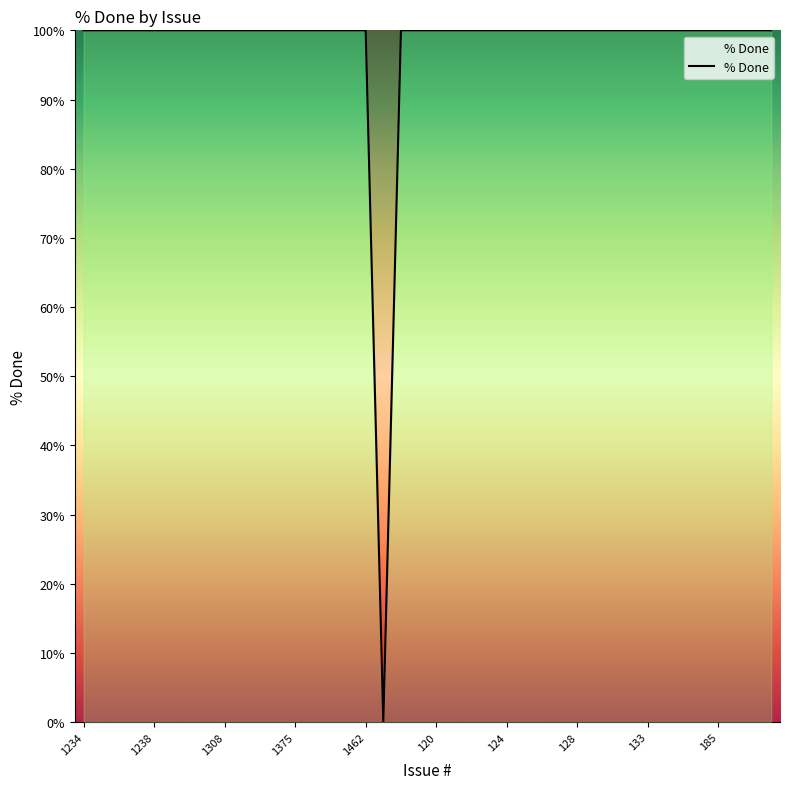

Does the chart have visible grid lines?

No